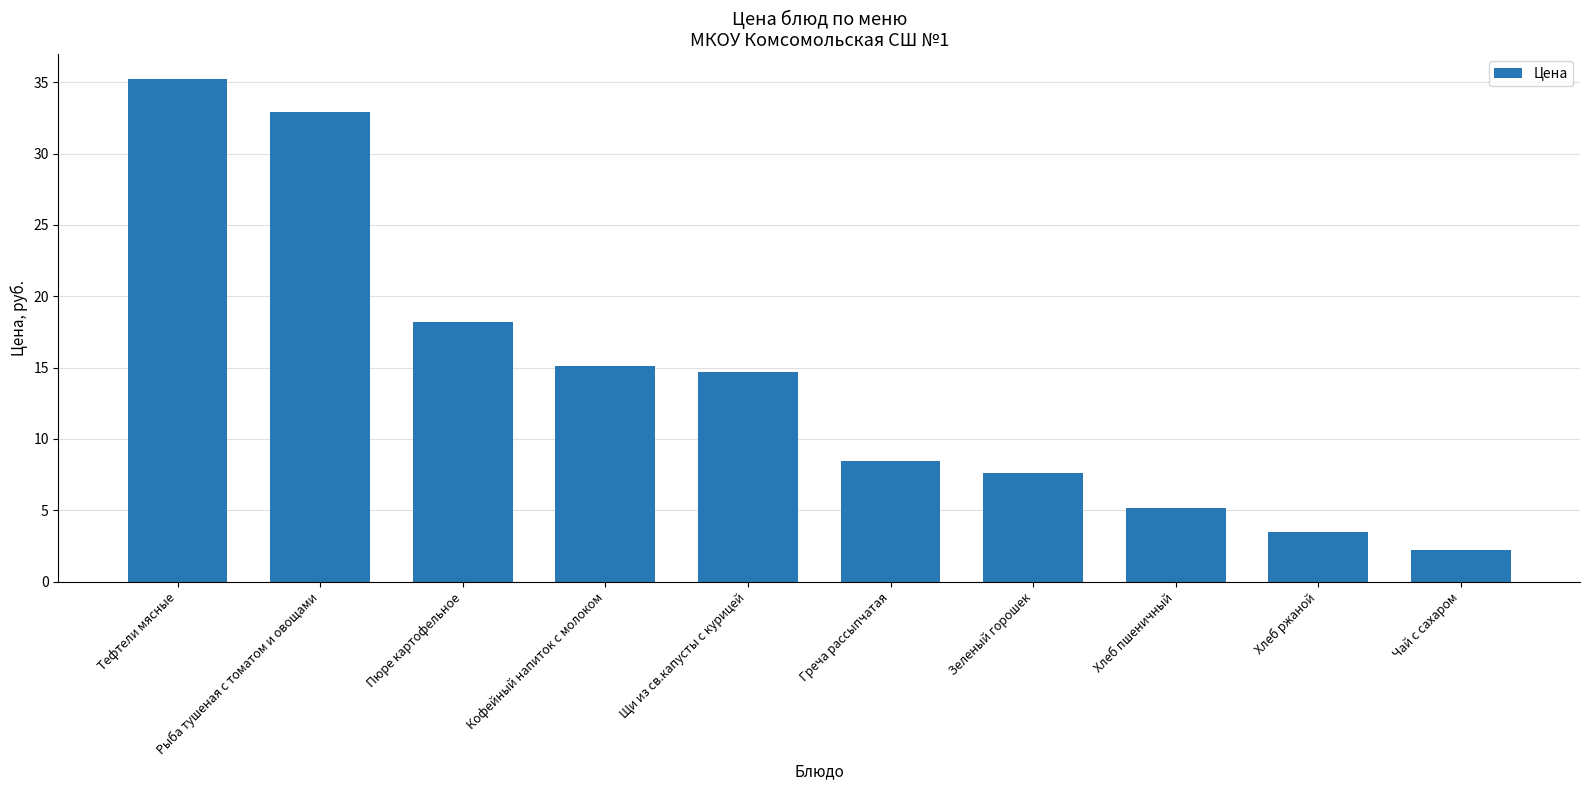

What is the value of the 4th bar from the left?

15.1